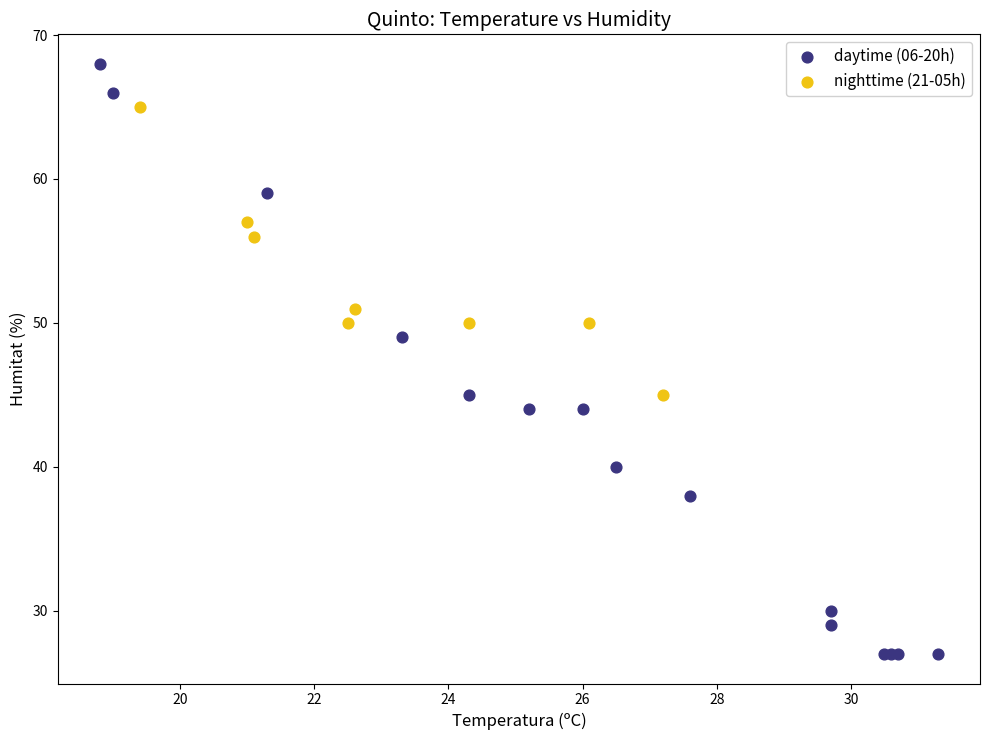

Which series contains the highest Y value?

daytime (06-20h)